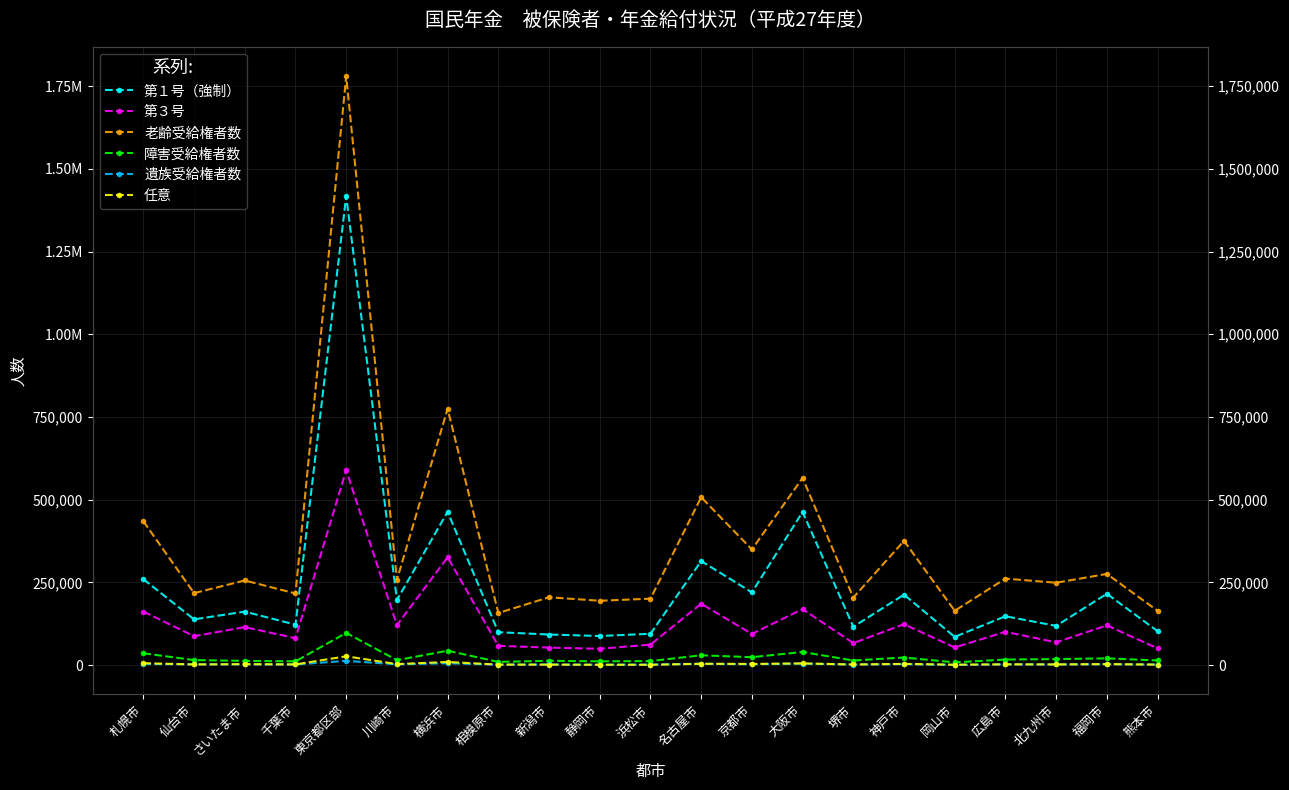

Which series has the largest range (max minus min)?

老齢受給権者数